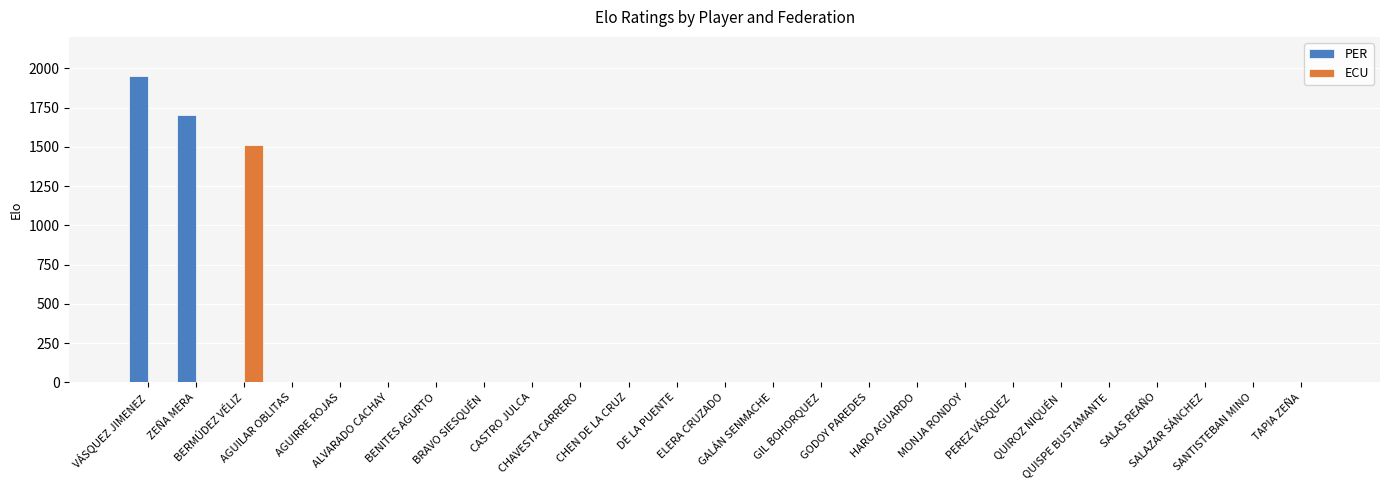

What is the maximum value shown in the chart?

1950